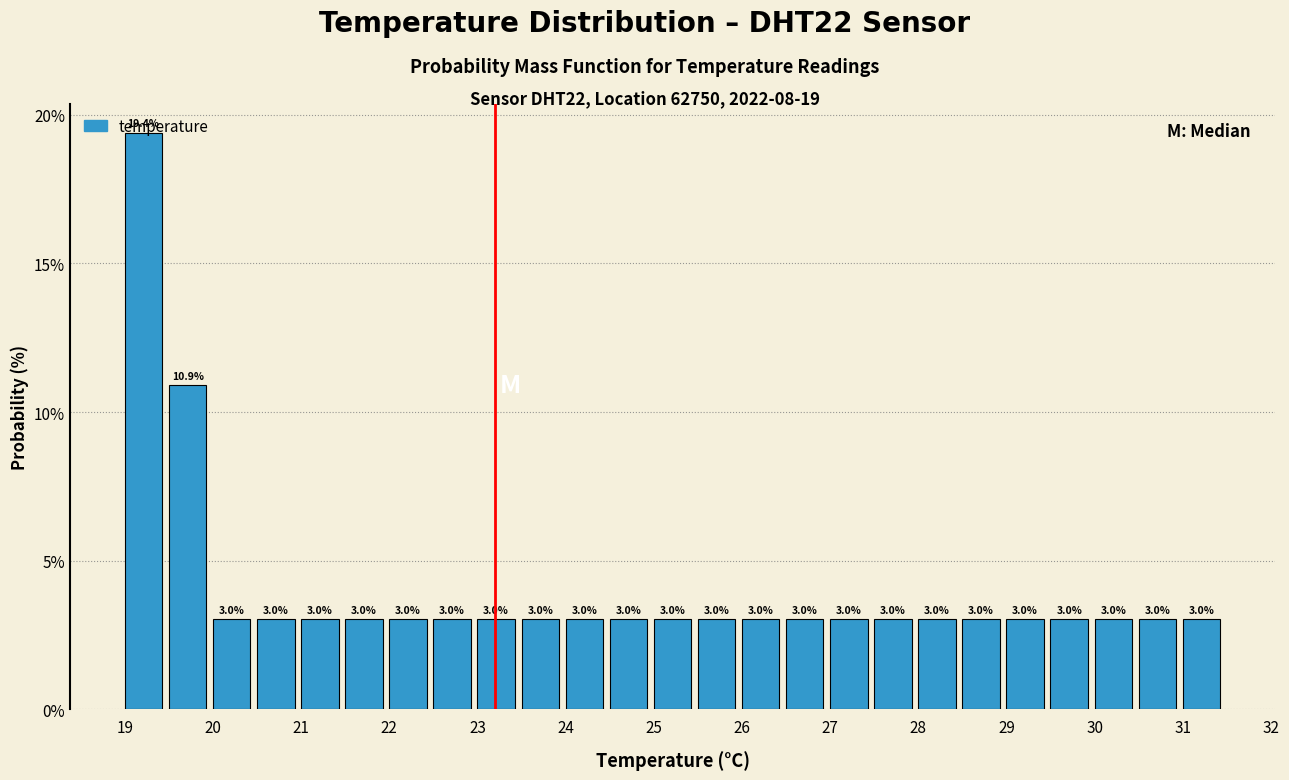

Which range on the x-axis has the tallest bar?

19.0 to 19.5